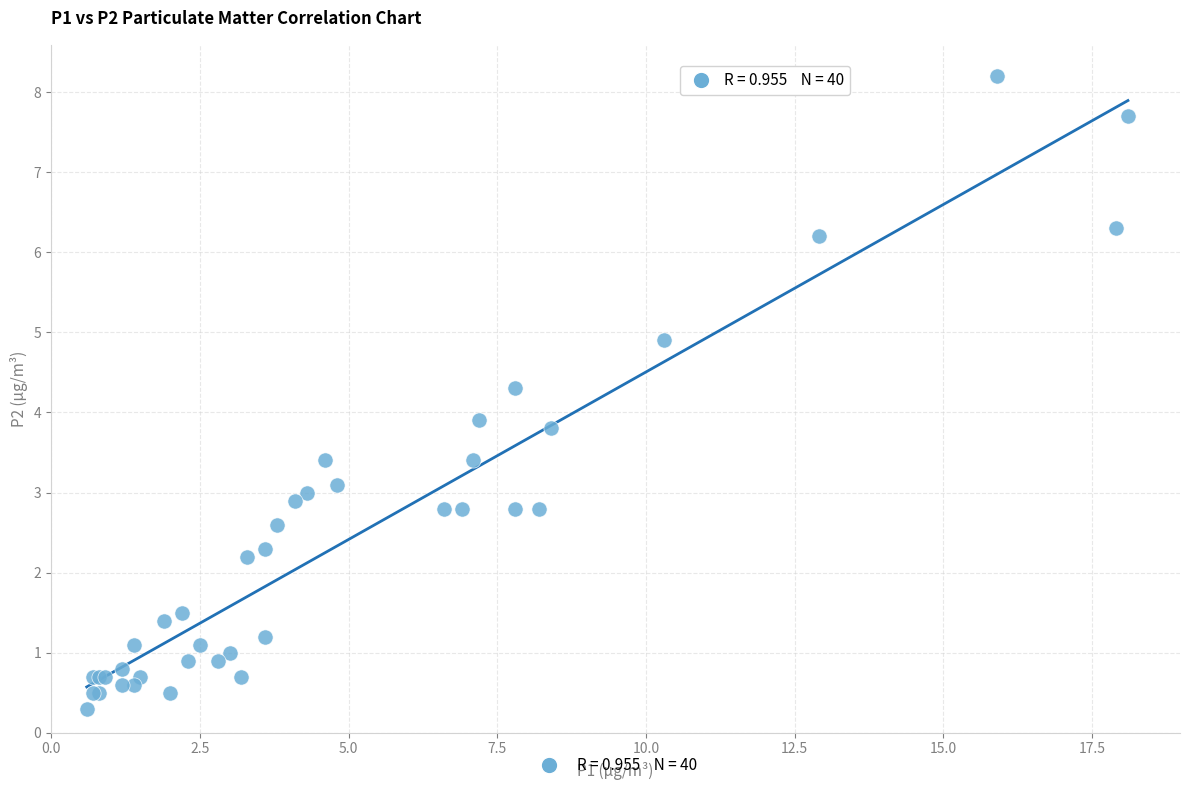

What Y value in the scatter plot is closest to 4?

3.9